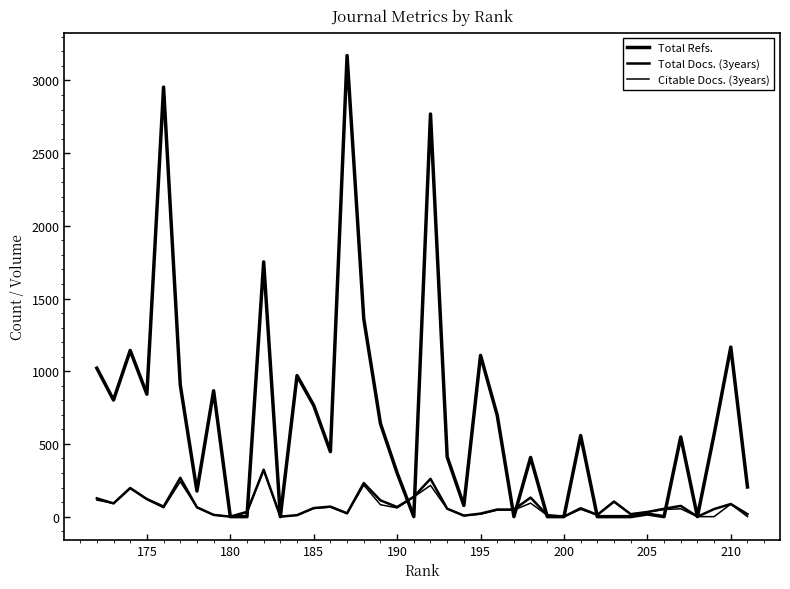

How many values in the Citable Docs. (3years) series are below 53?

20